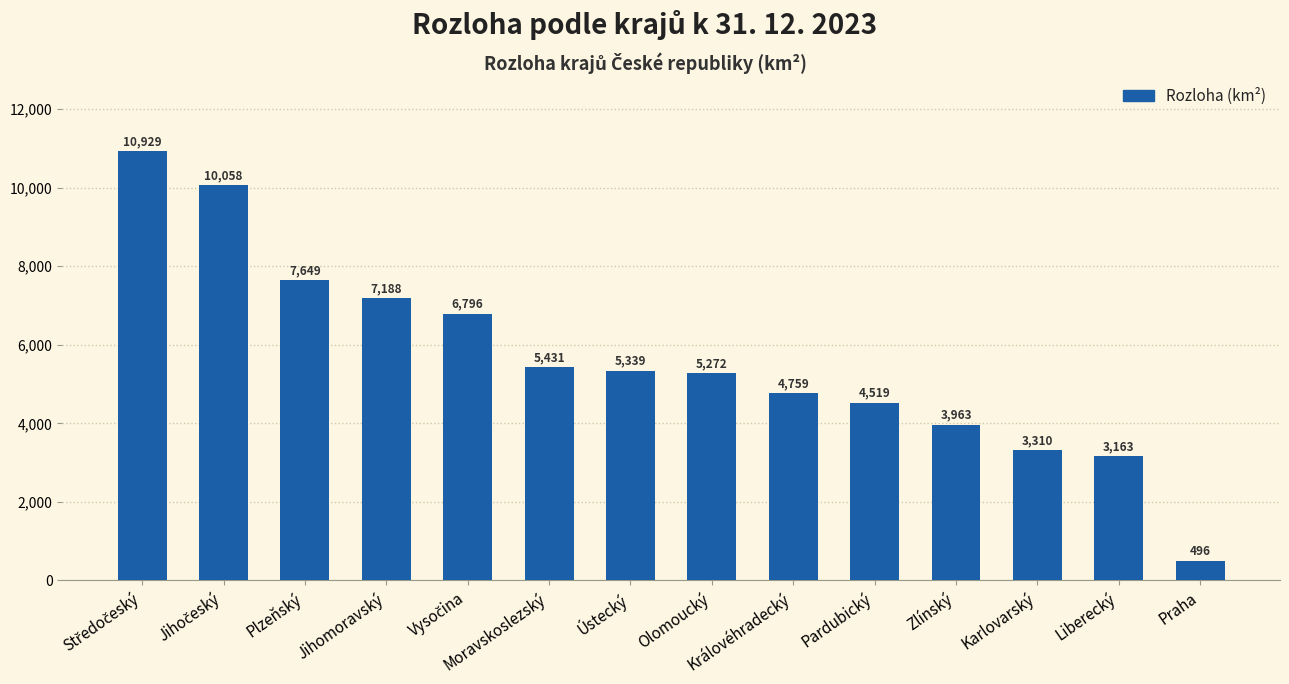

The chart shows a value of 4519.3 at Pardubický. True or false?

True